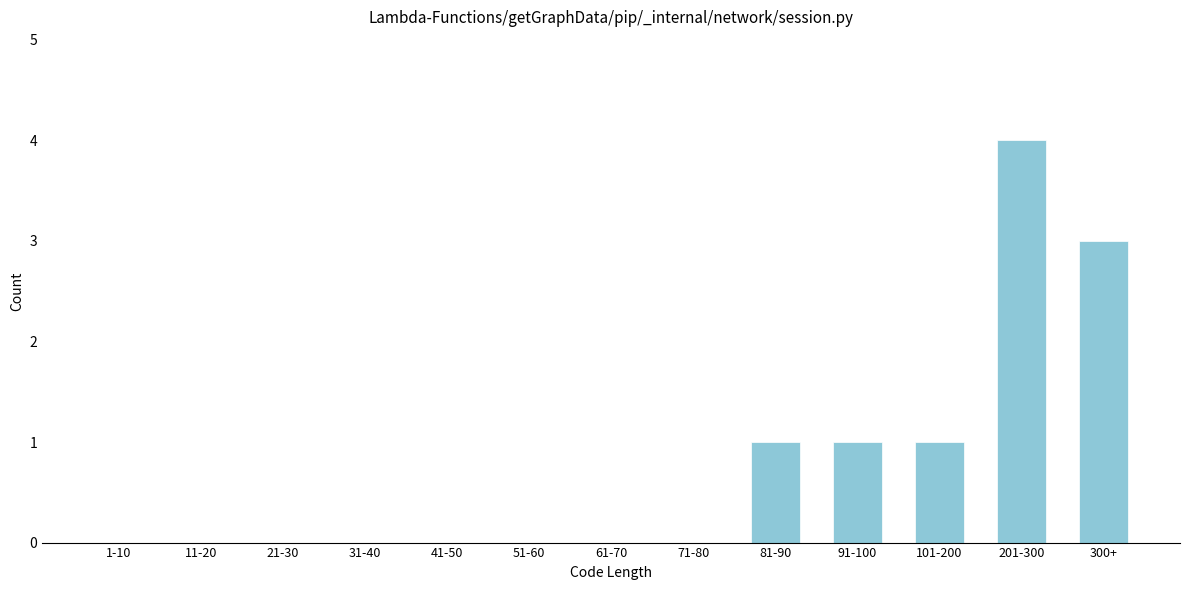

Reading left to right, extract all data points from this chart.

1-10=0	11-20=0	21-30=0	31-40=0	41-50=0	51-60=0	61-70=0	71-80=0	81-90=1	91-100=1	101-200=1	201-300=4	300+=3